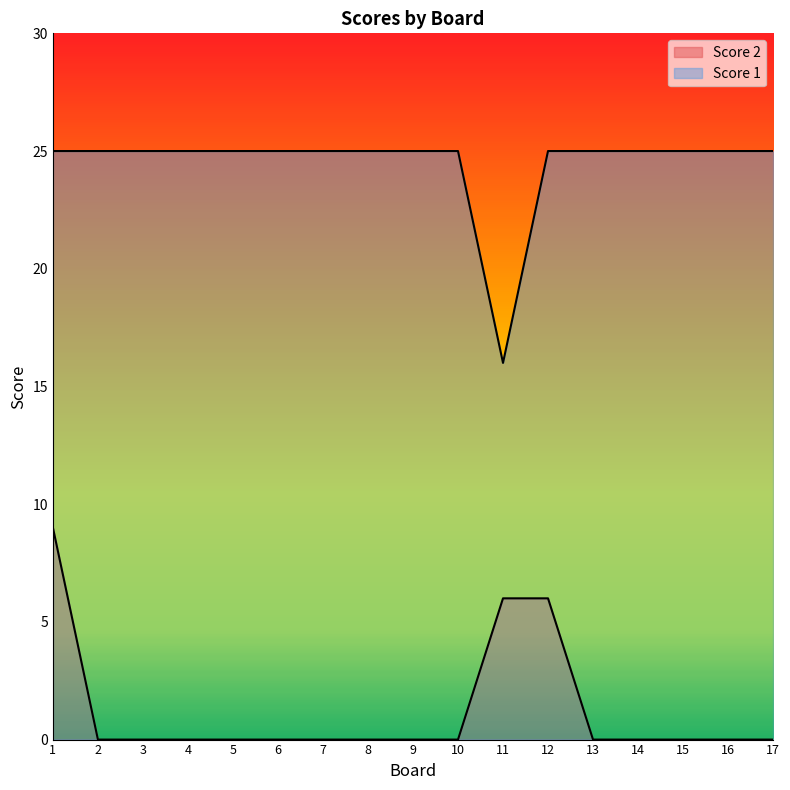

What is the value of the Score 1 point at the 3rd from the left?

25